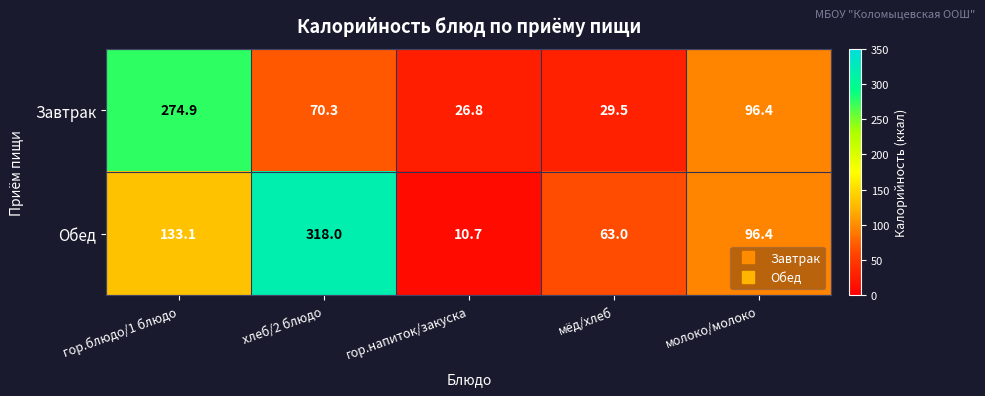

At which category is the sum across all series the highest?

гор.блюдо/1 блюдо